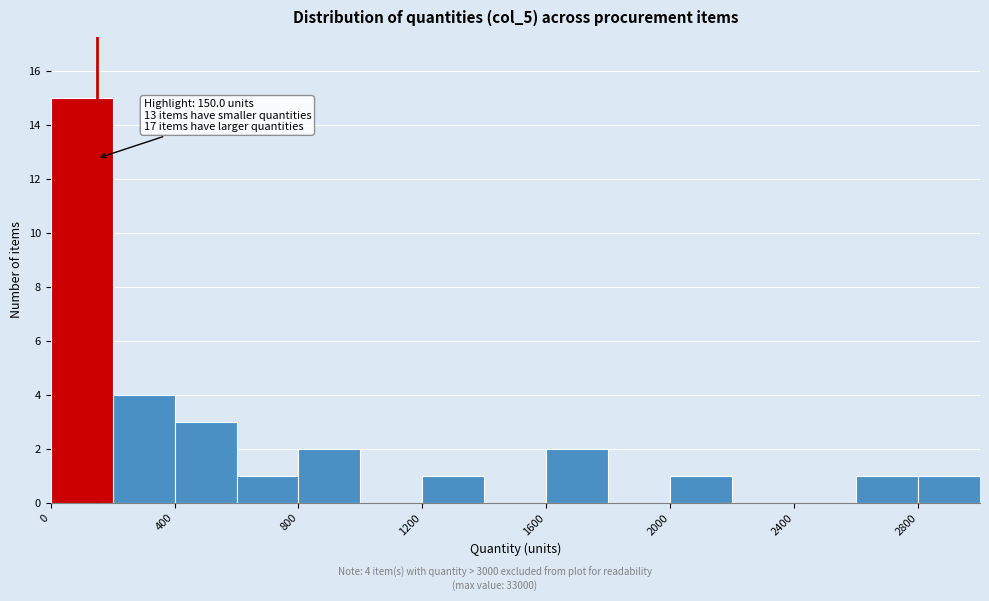

Over which range of the x-axis is the bar tallest?

0 to 200